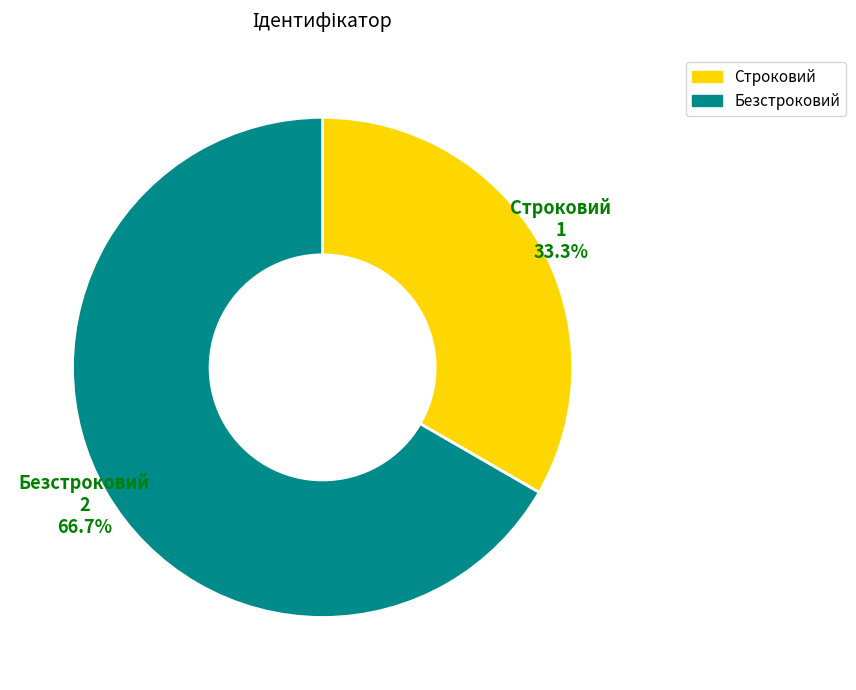

What is the smallest slice in the pie chart?

Строковий